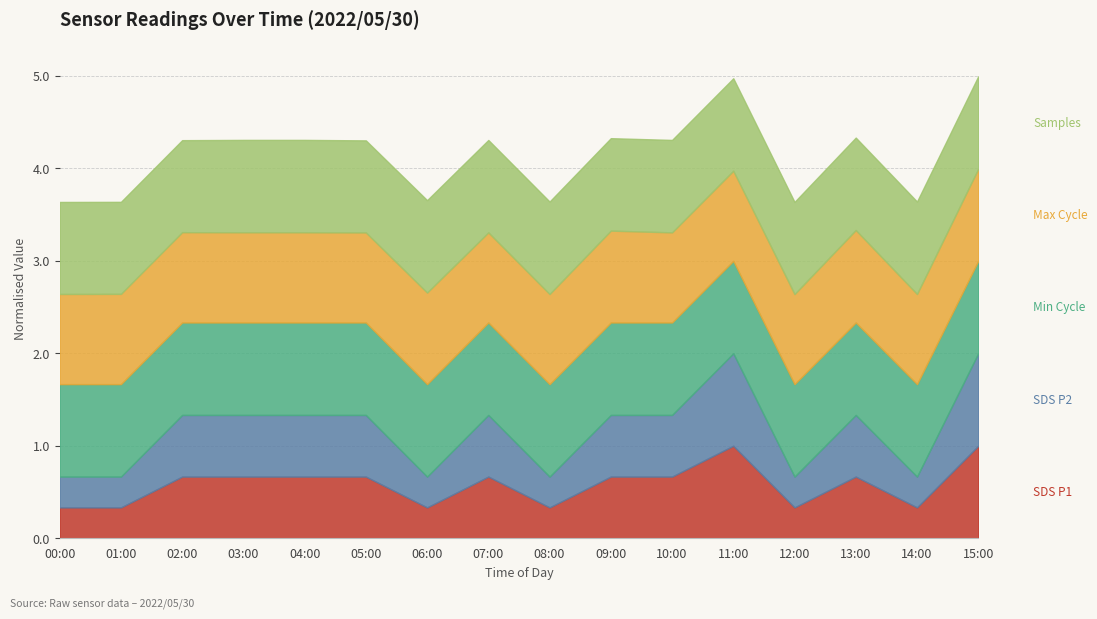

What position from the right is 05:00?

11